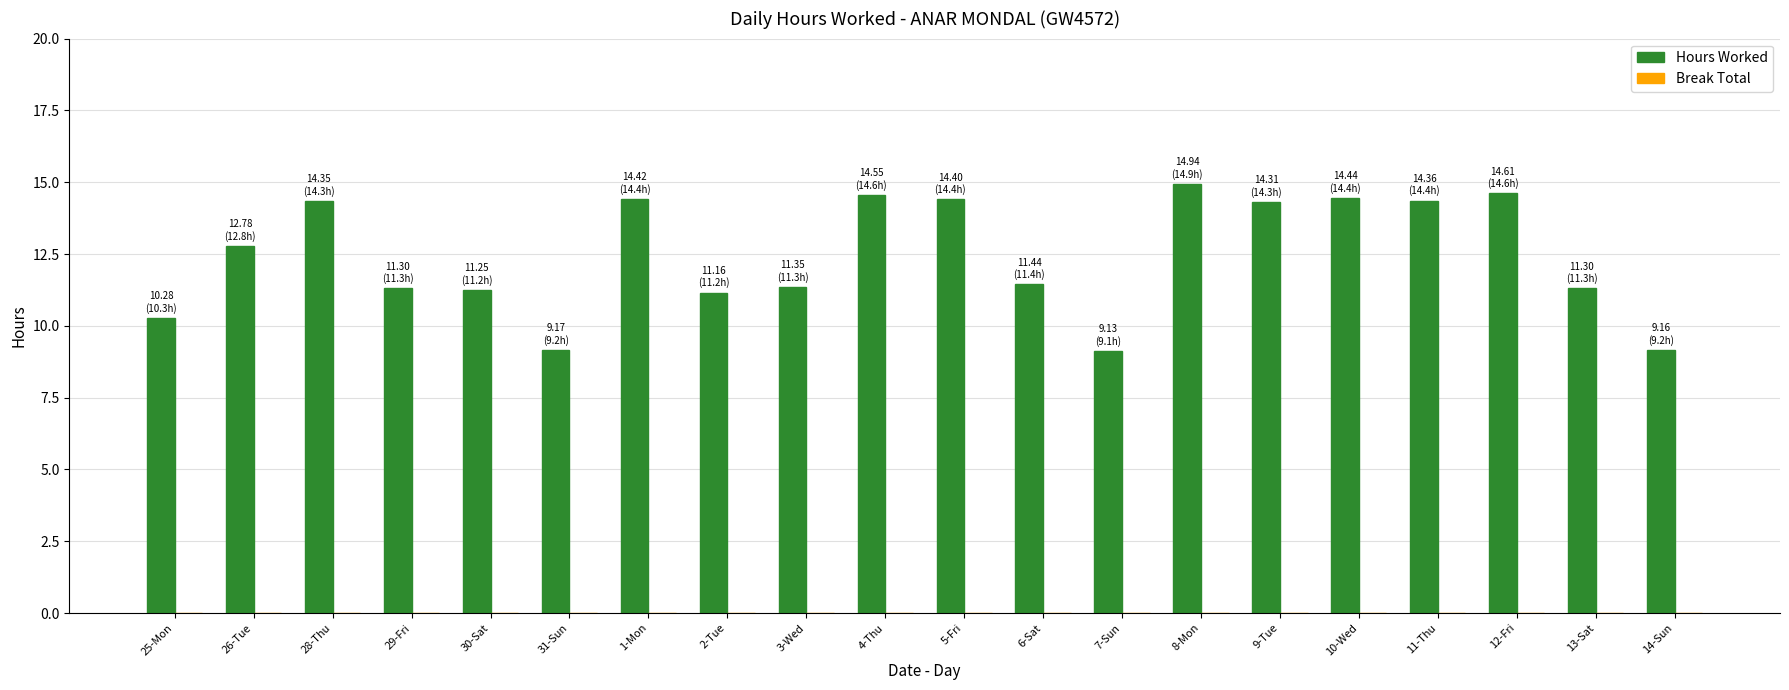

How many bars are there in total?

20